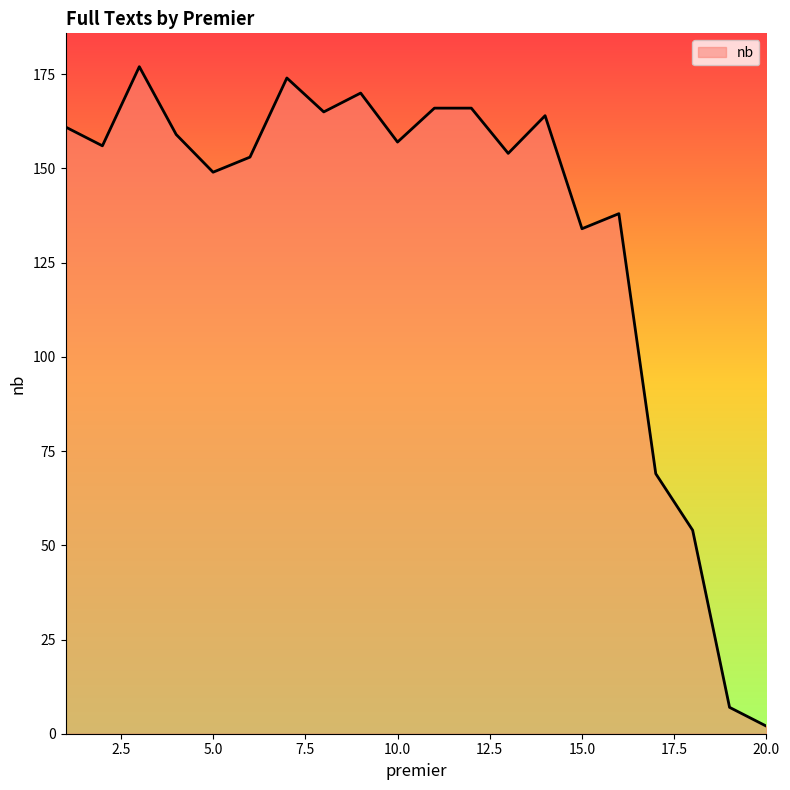

What is the difference between the maximum and minimum values?

175